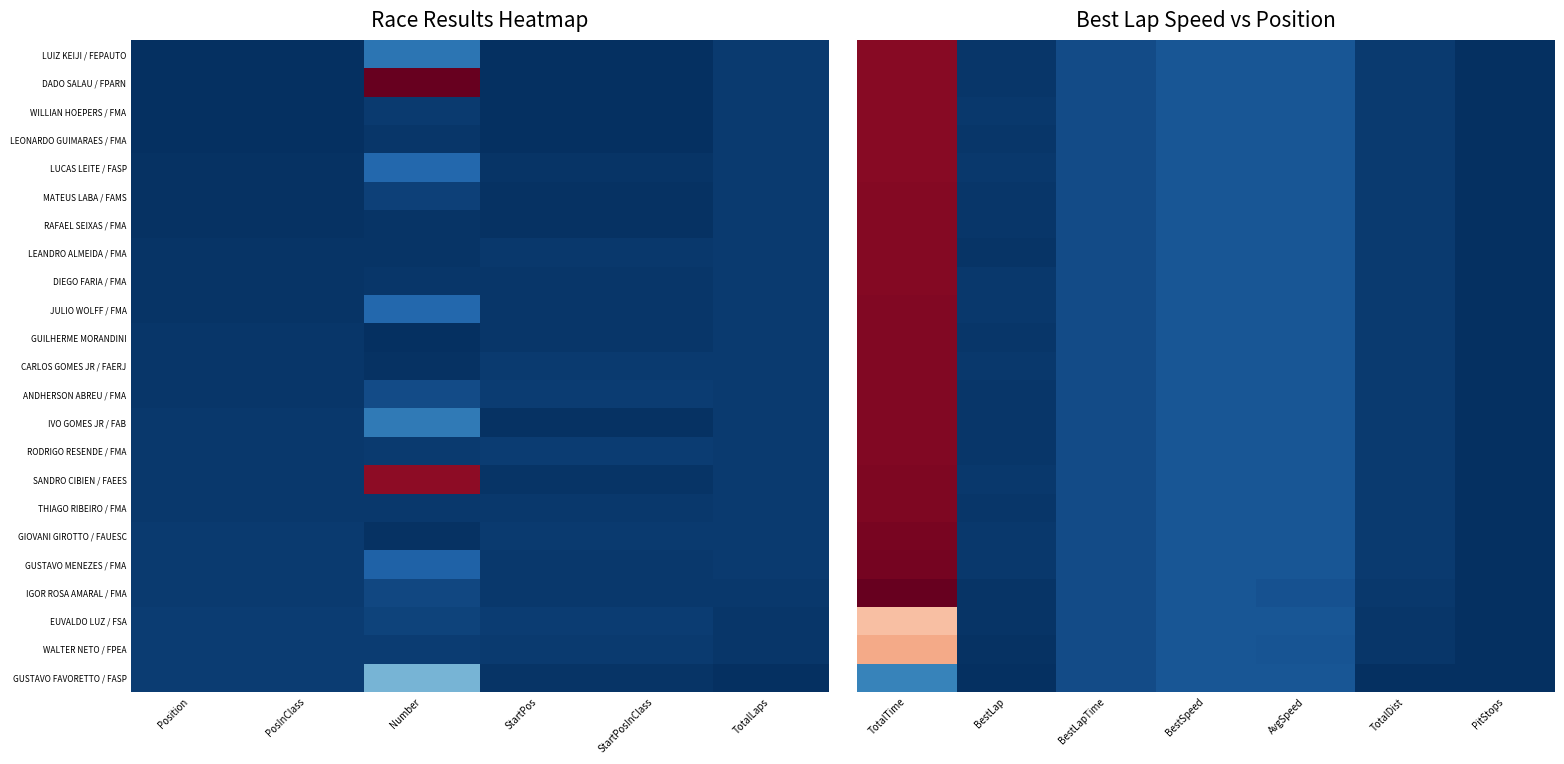

At which category is the sum across all series the highest?

TotalTime